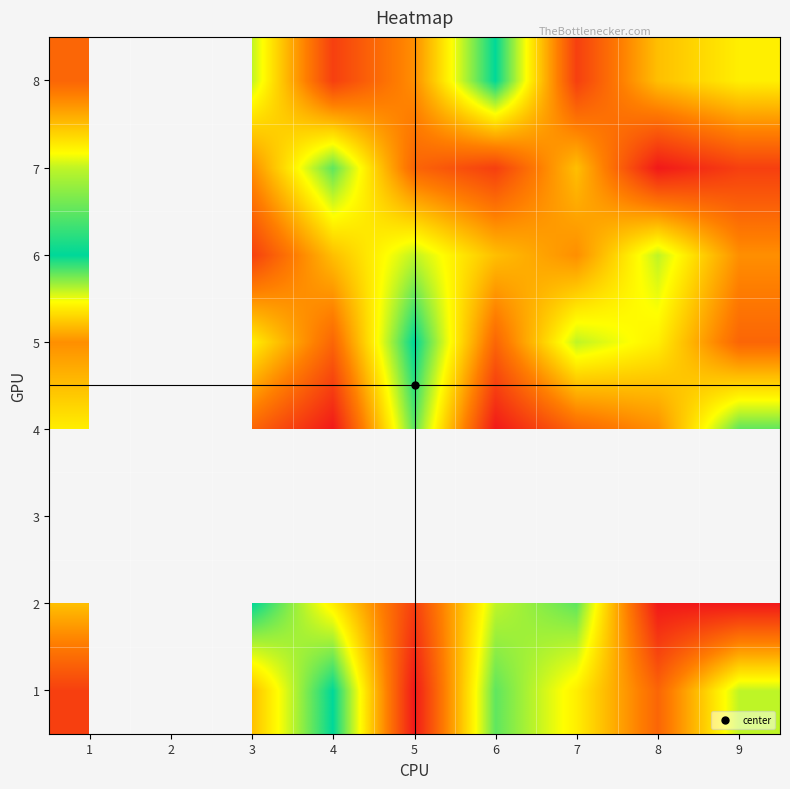

Is it true that 7 equals 7.0 at 1?

True